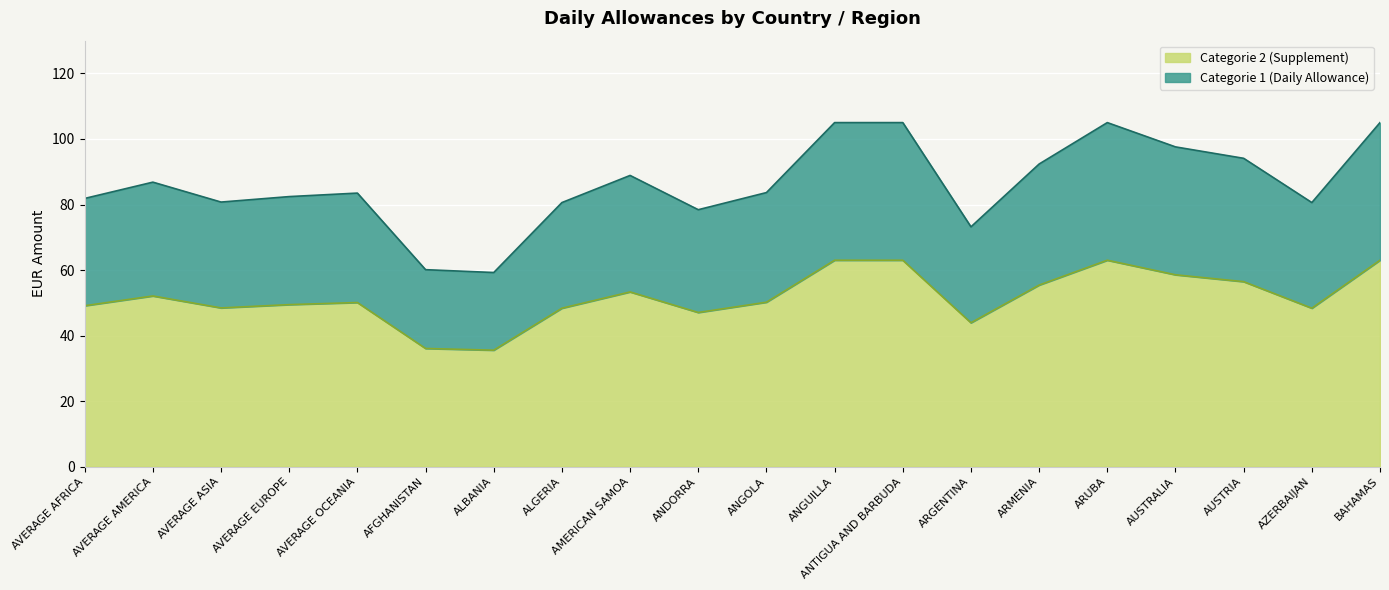

What is the difference between the maximum and minimum values in the Categorie 2 (Supplement) series?

27.5